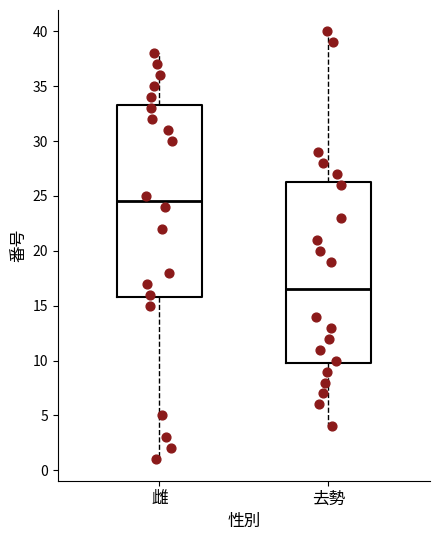

Which box is the tallest, from its lower edge to its upper edge?

雌